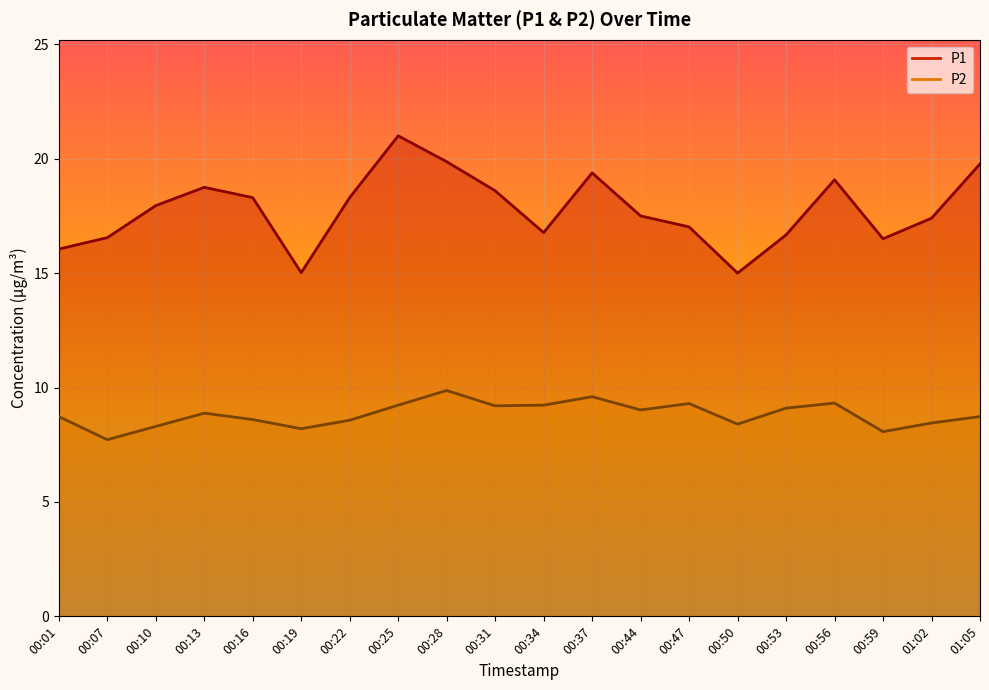

The value of P2 at 00:22 is 8.6. True or false?

True